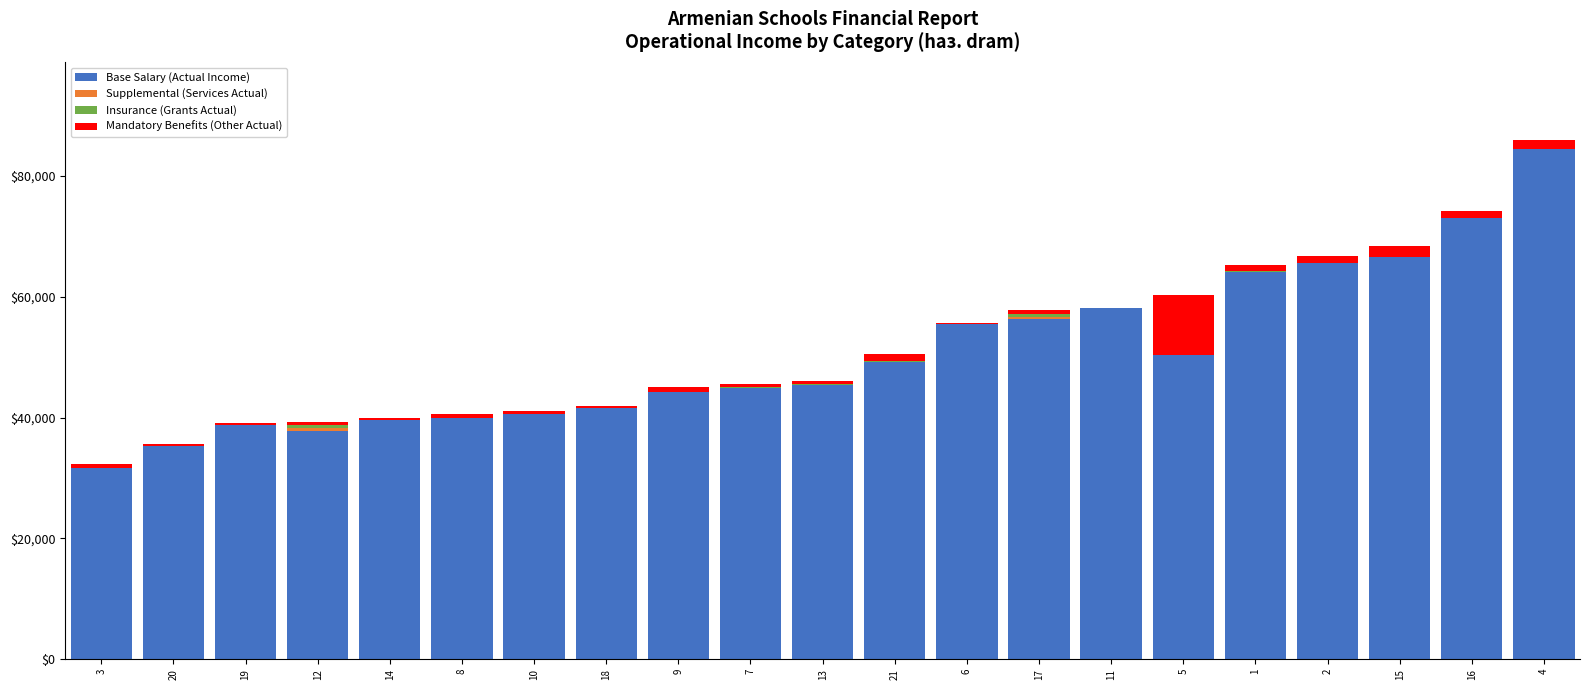

What is the maximum value for Base Salary (Actual Income)?

84467.3